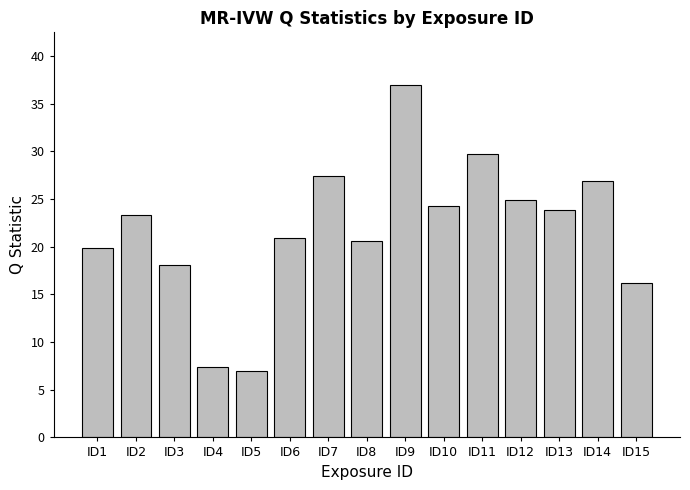

Is it true that the value at ID15 is 16.2?

True